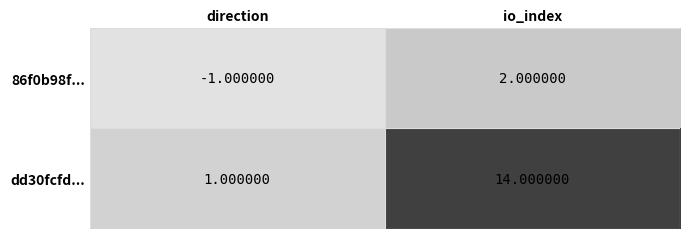

What is the average value of the dd30fcfd... series?

8